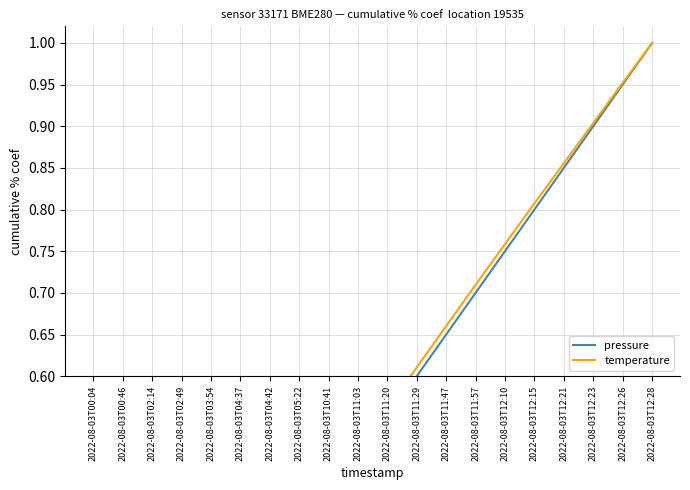

Is the value of pressure at 2022-08-03T02:14 greater than the value of temperature at 2022-08-03T11:20?

No